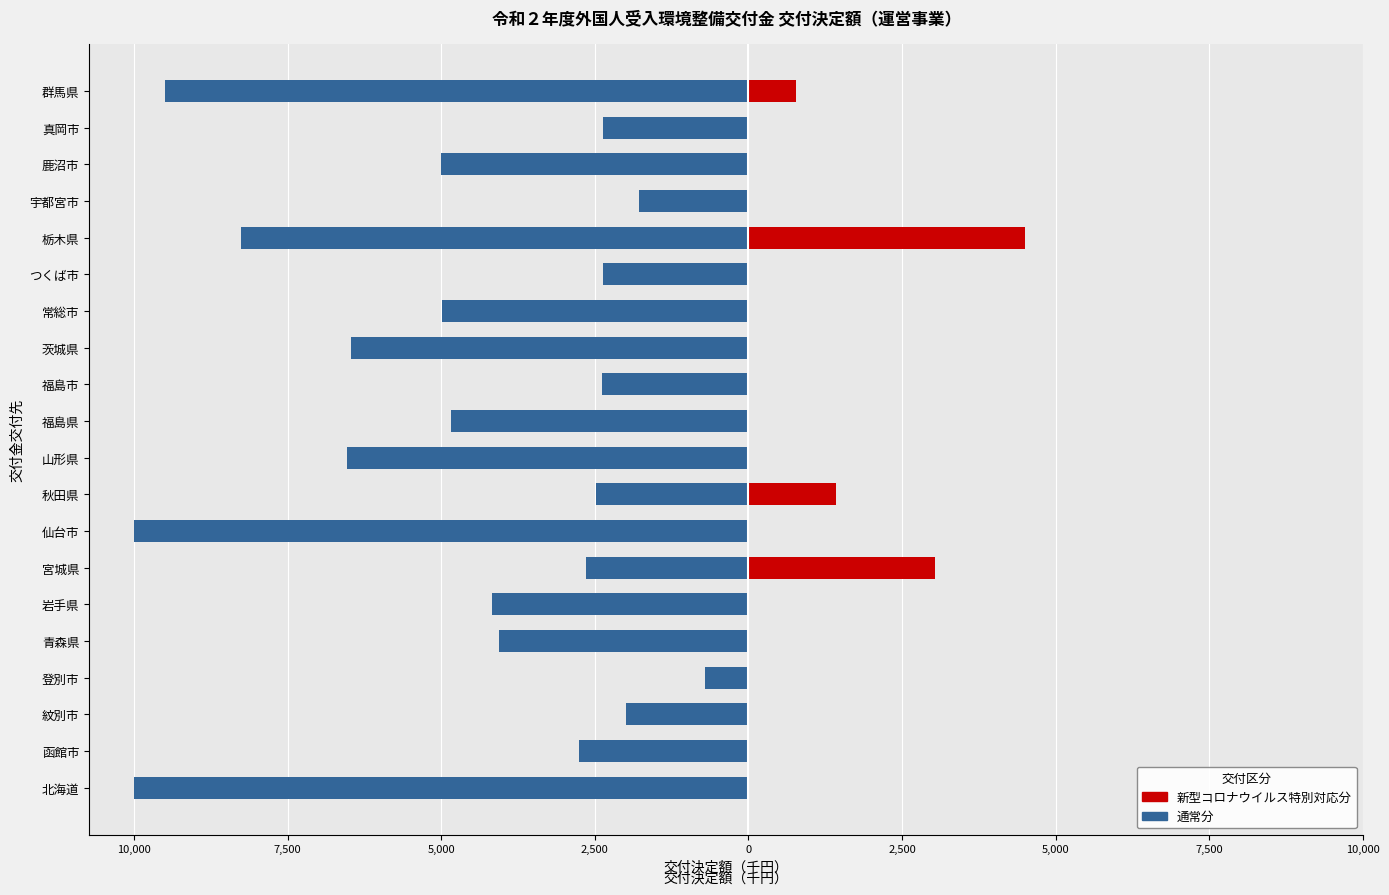

How many groups of bars are there?

20